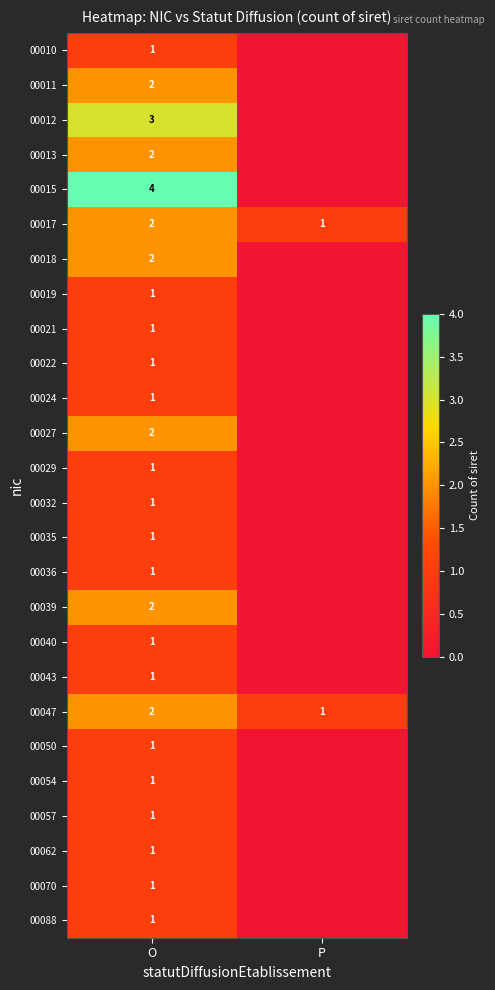

What is the sum of the 00047 values at O and P?

3